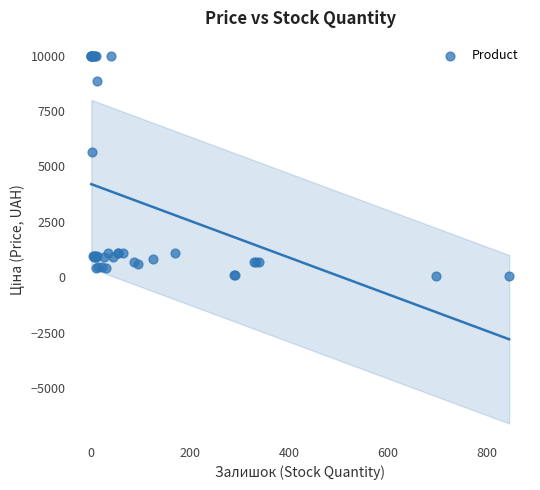

What Y value in the scatter plot is closest to 5016?

5673.8